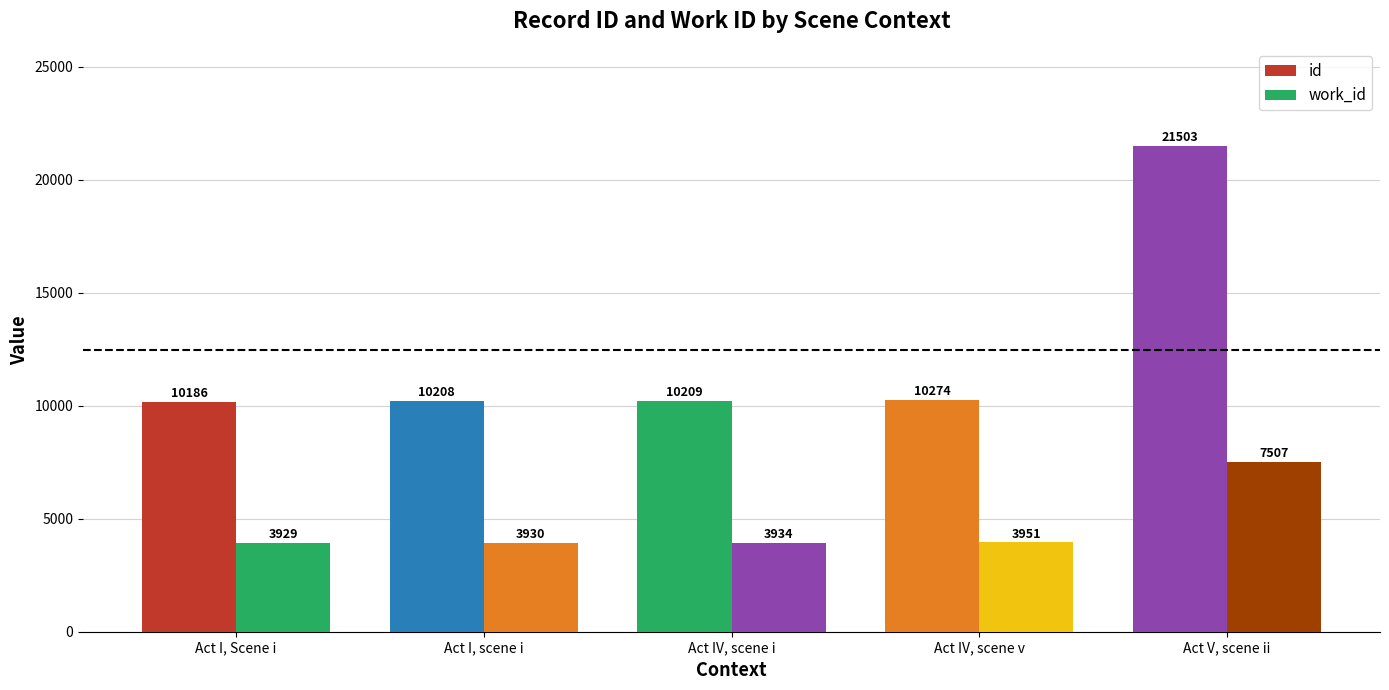

Does the chart contain stacked bars?

No